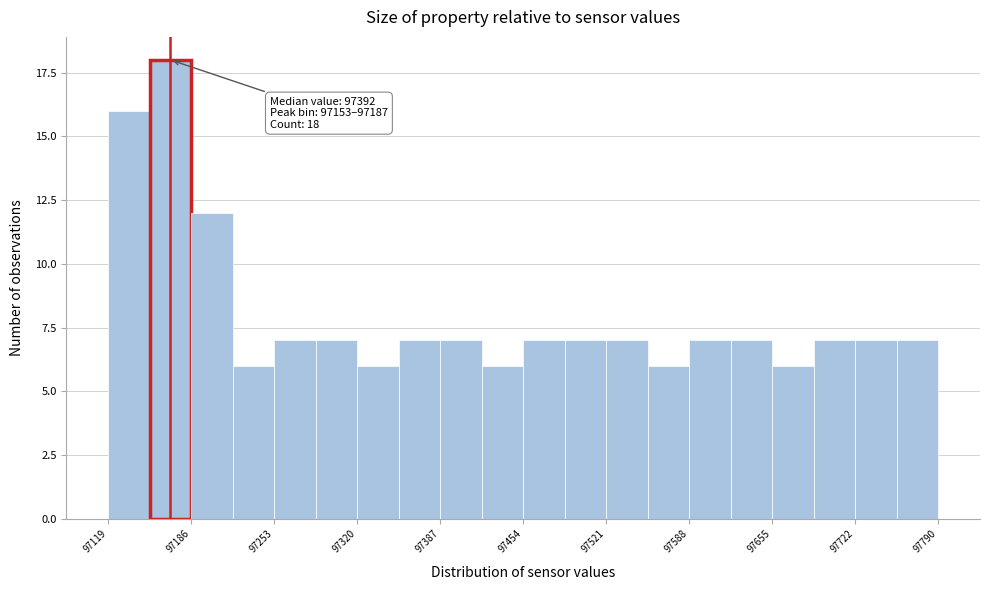

Read against the x-axis, roughly where is the centre of the tallest bar?

97170